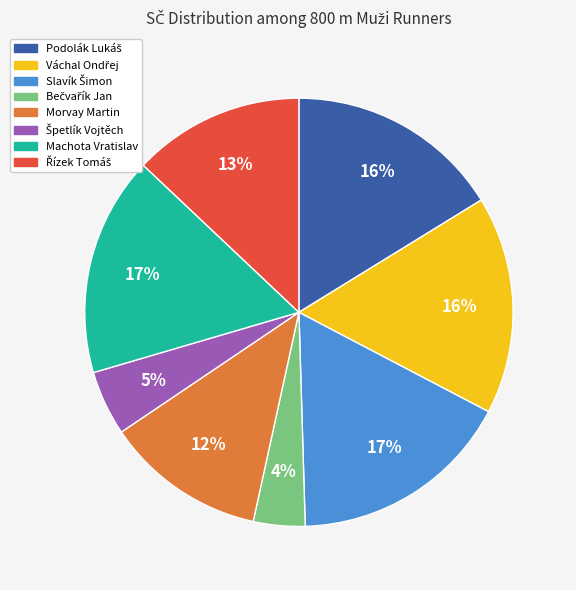

To the nearest percent, what is the difference between the largest and smallest slice percentages?

13%